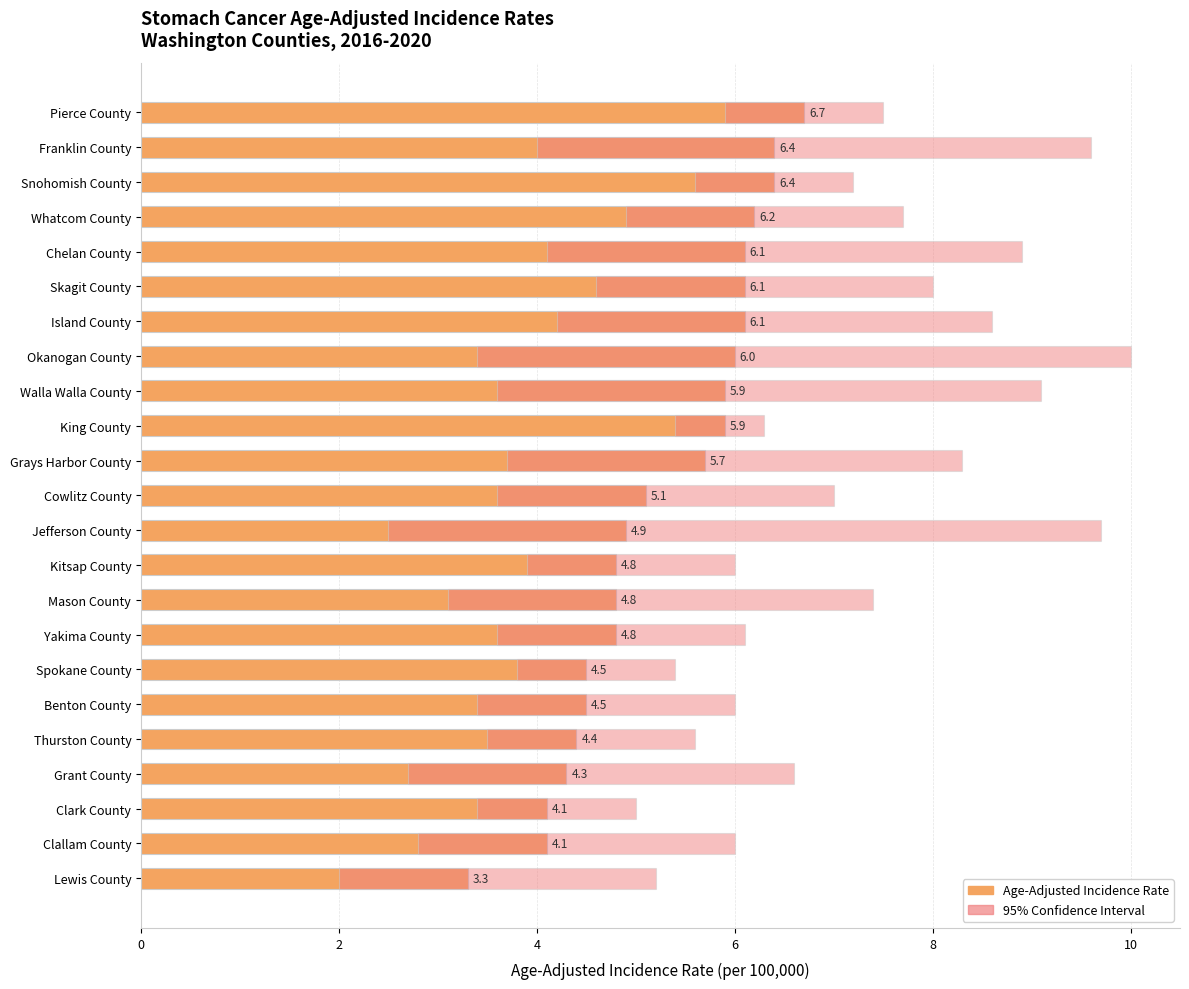

What is the difference between the highest and lowest values at 10?

2.7